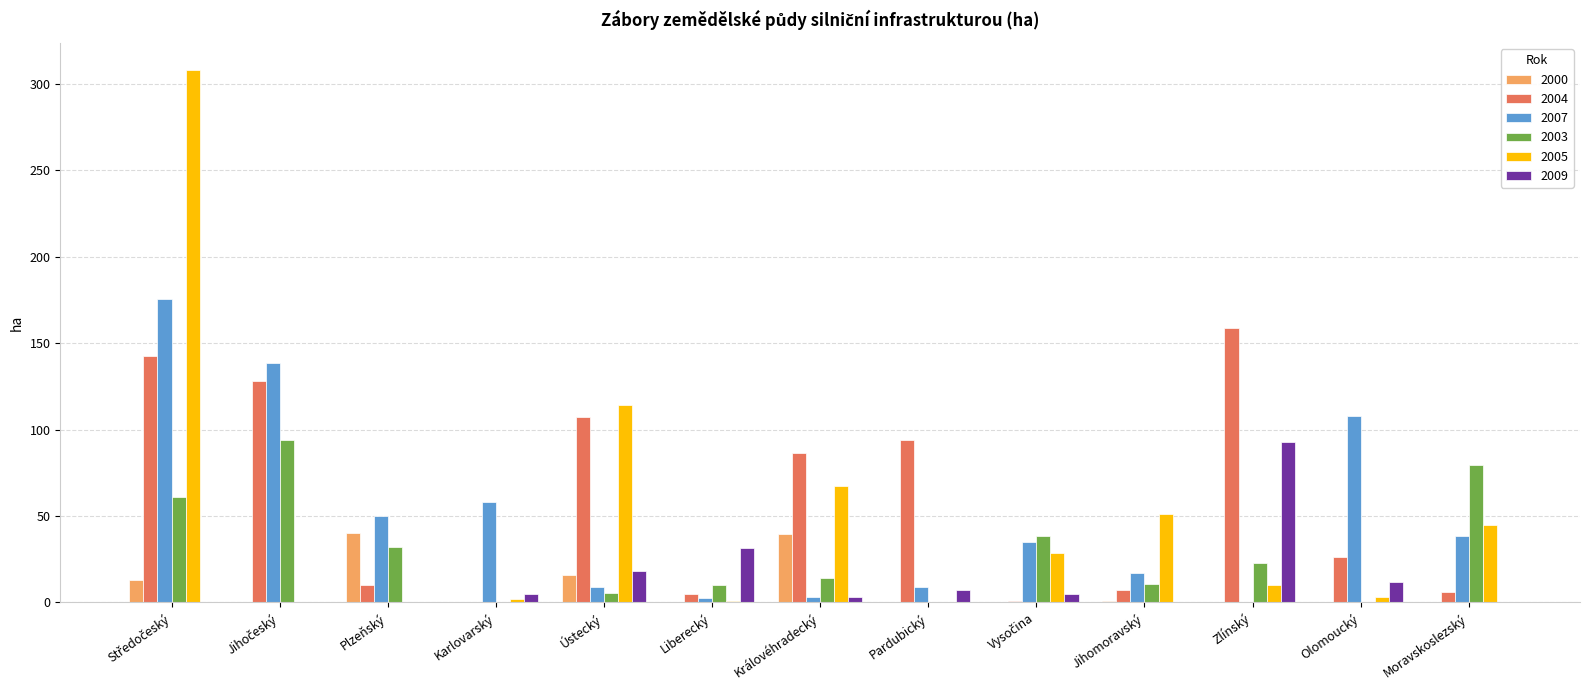

What is the sum of all 2000 values?

109.1